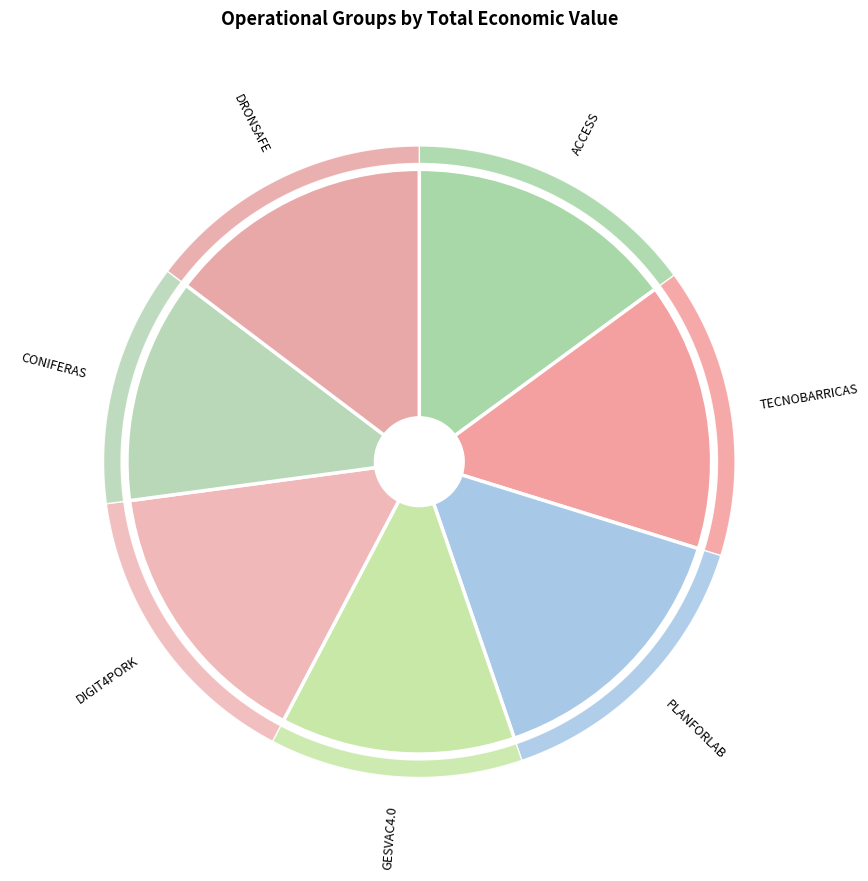

Count the number of slices in the pie.

7